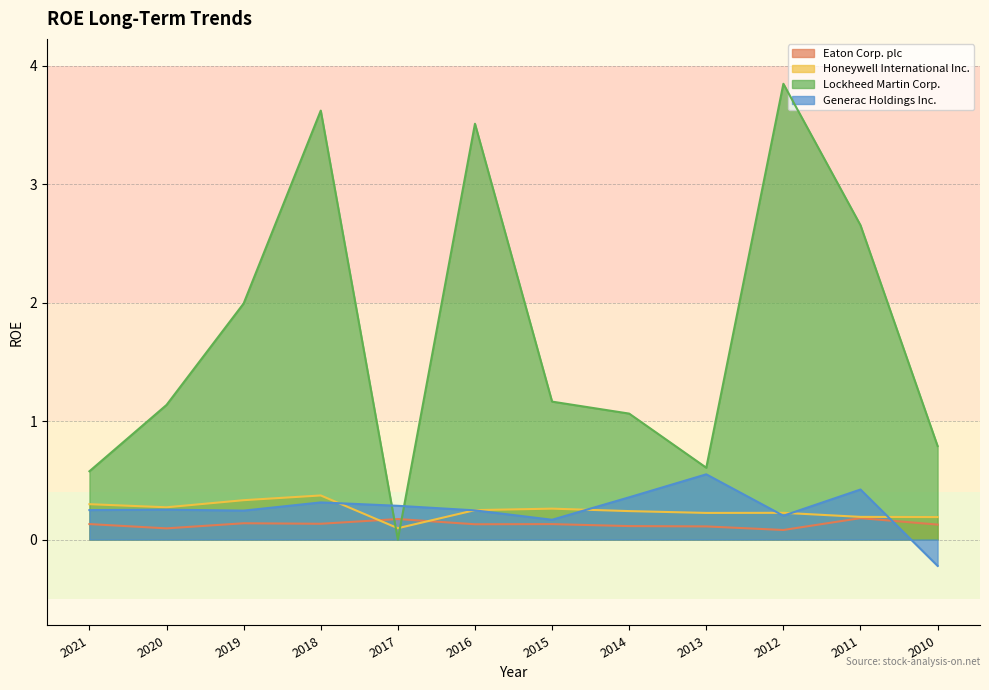

How many lines are shown in the chart?

4